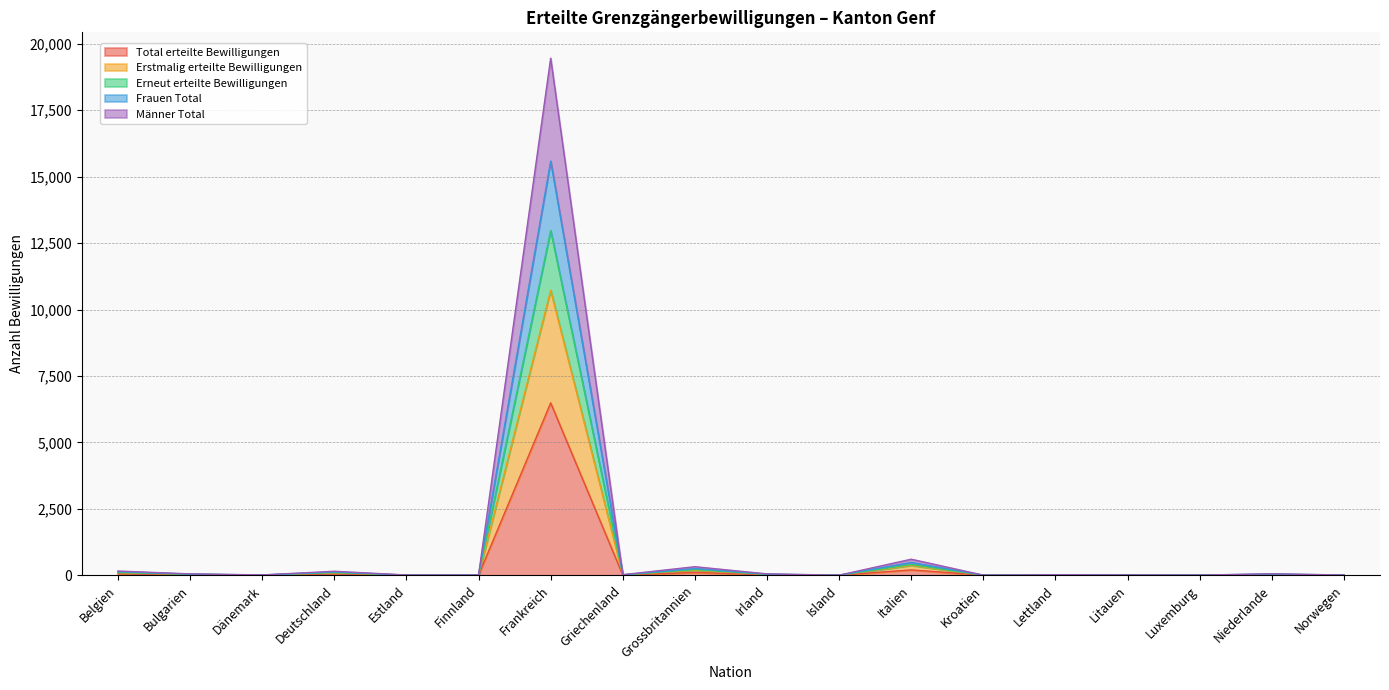

The value of Total erteilte Bewilligungen at Kroatien is 1. True or false?

True